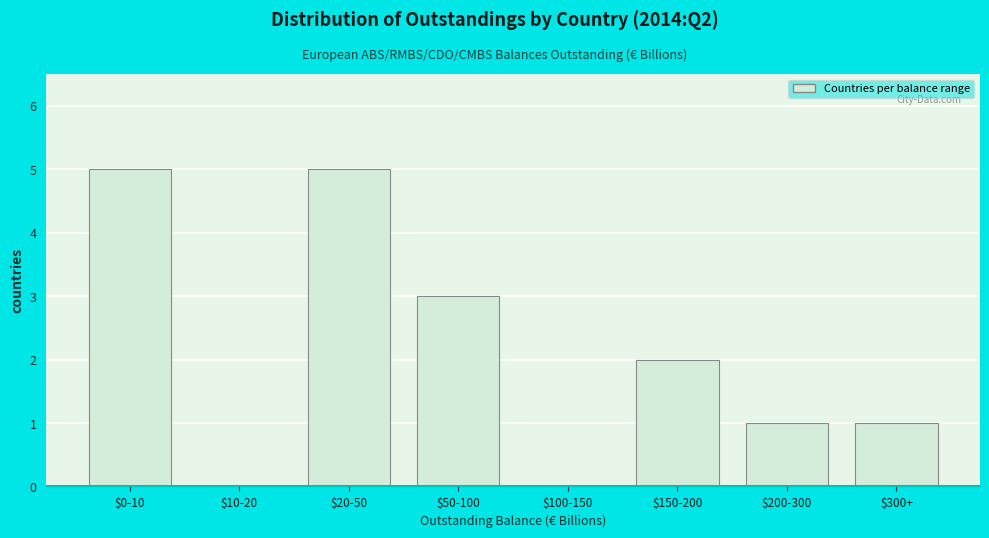

The chart shows a value of 1 at $300+. True or false?

True